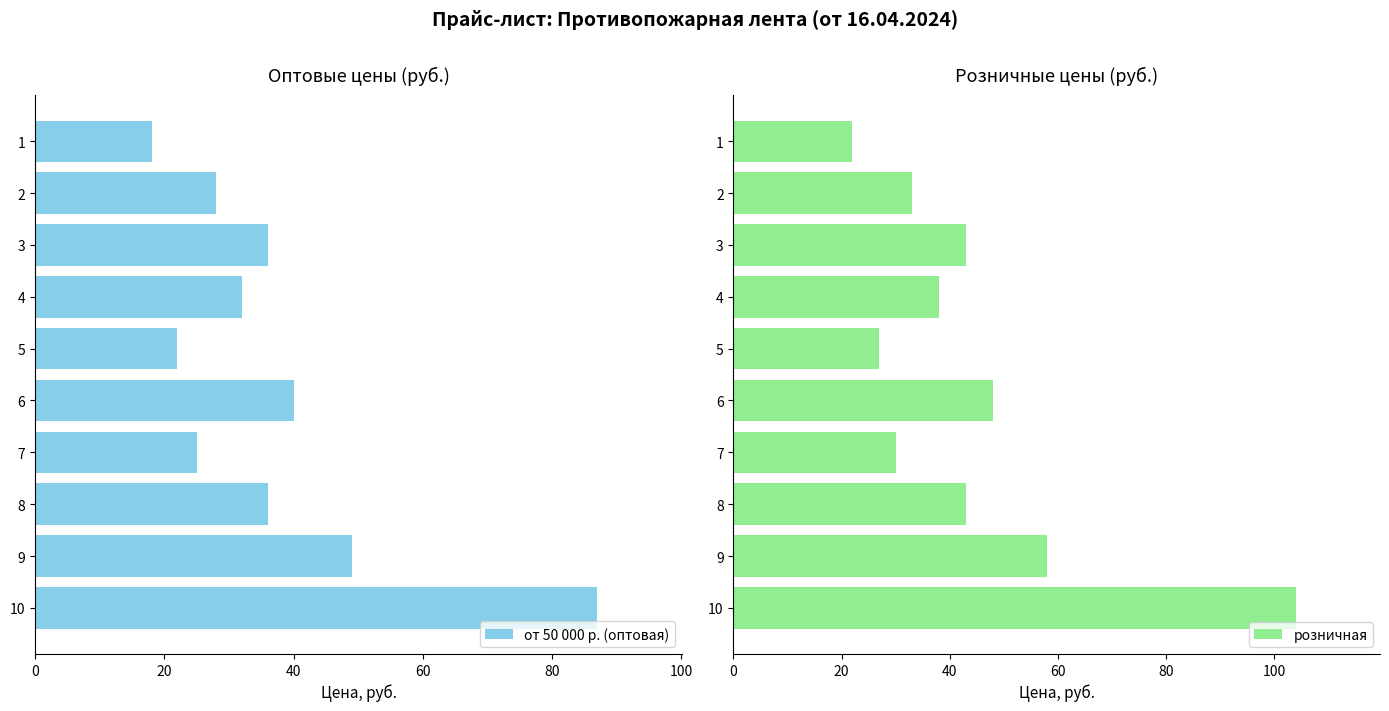

The value of от 50 000 р. (оптовая) at 7 is 25. True or false?

True